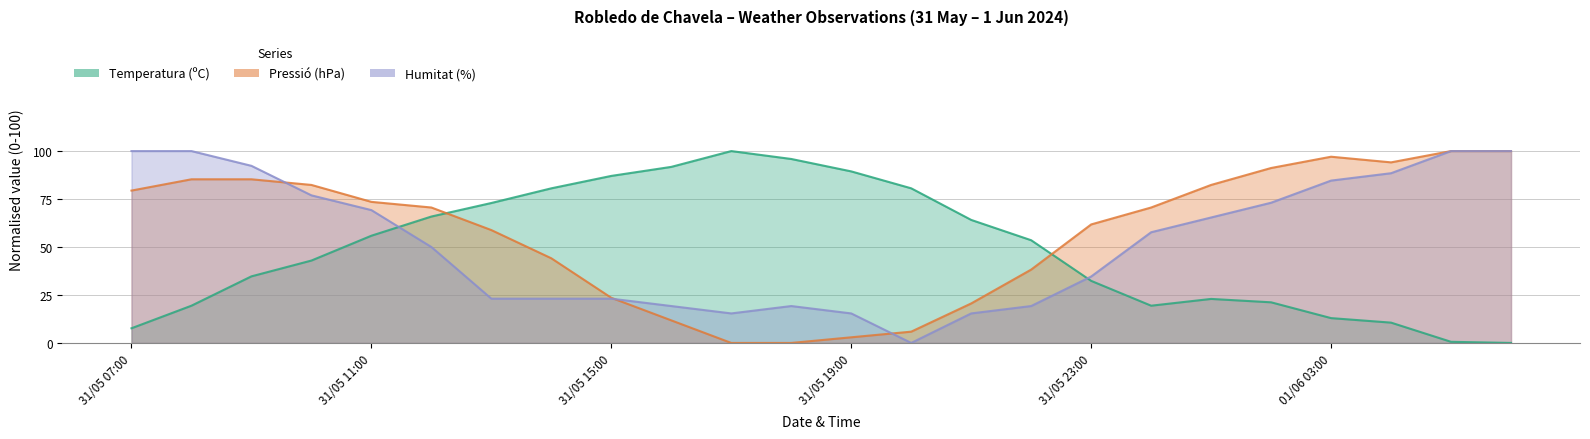

Reading right to left, transcribe all the data shown in this chart.

Temperatura (ºC): 0.0	0.6	10.6	12.9	21.2	22.9	19.4	32.4	53.5	64.1	80.6	89.4	95.9	100.0	91.8	87.1	80.6	72.9	65.9	55.9	42.9	34.7	19.4	7.6
Pressió (hPa): 100.0	100.0	94.1	97.1	91.2	82.4	70.6	61.8	38.2	20.6	5.9	2.9	0.0	0.0	11.8	23.5	44.1	58.8	70.6	73.5	82.4	85.3	85.3	79.4
Humitat (%): 100.0	100.0	88.5	84.6	73.1	65.4	57.7	34.6	19.2	15.4	0.0	15.4	19.2	15.4	19.2	23.1	23.1	23.1	50.0	69.2	76.9	92.3	100.0	100.0